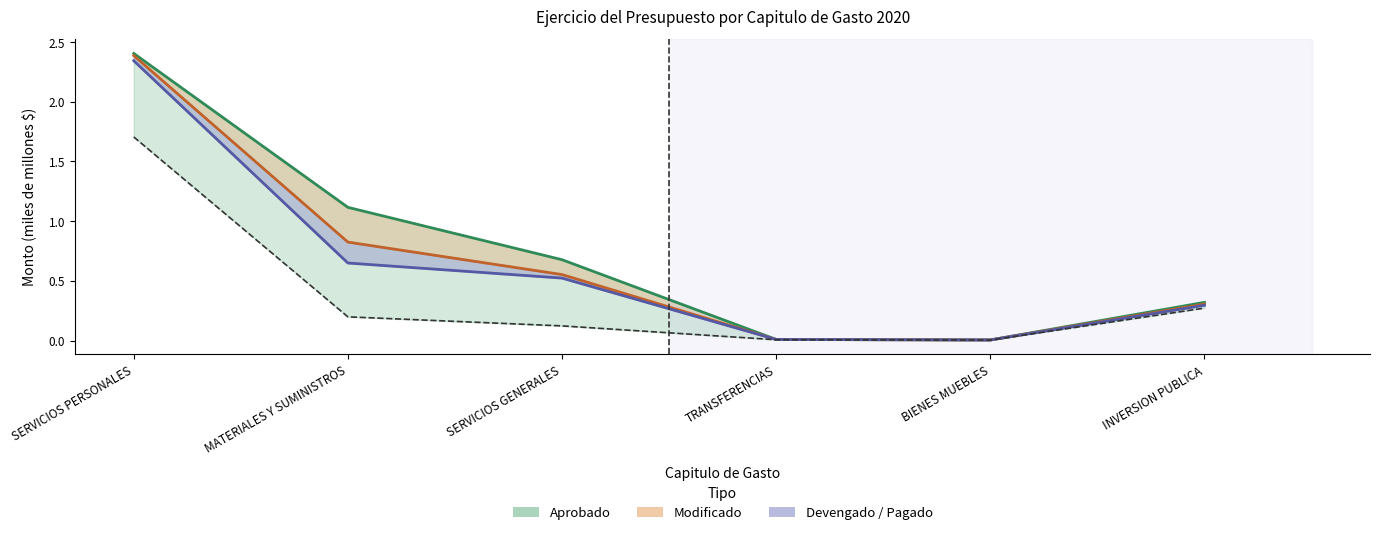

The value of Pagado (línea) at INVERSION PUBLICA is 0.3. True or false?

True